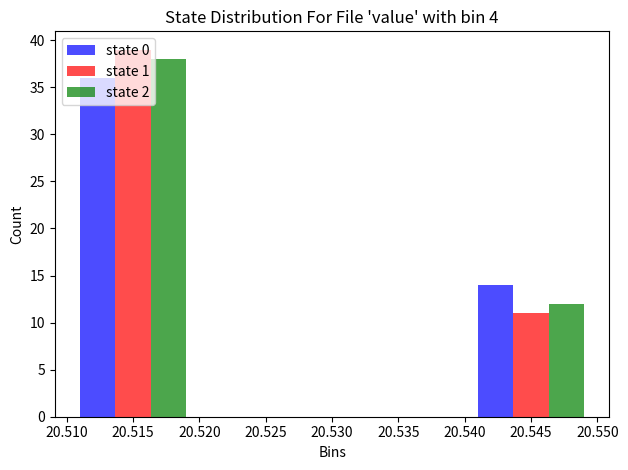

Reading left to right, list every range on the x-axis with the height of the bar of each series over it. The values are not printed on the chart, so give them approximately, as read against the axis.

20.510 to 20.520: state 0=36	state 1=39	state 2=38
20.520 to 20.530: state 0=0	state 1=0	state 2=0
20.530 to 20.540: state 0=0	state 1=0	state 2=0
20.540 to 20.550: state 0=14	state 1=11	state 2=12